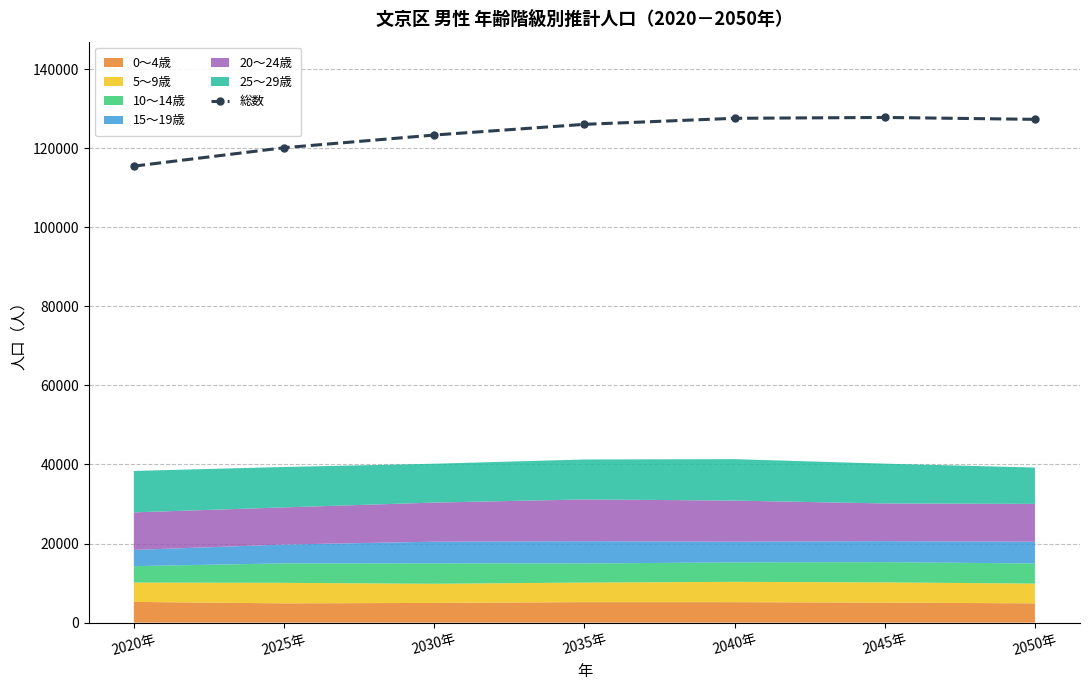

What is the minimum value for 総数?

115483